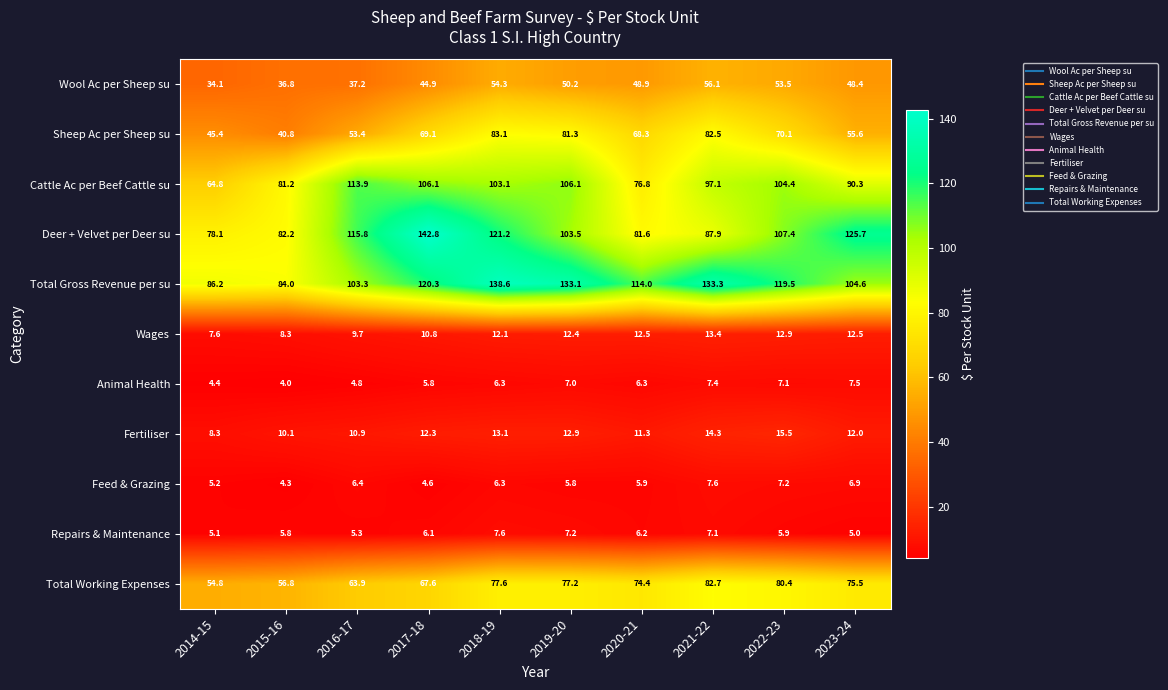

At 2022-23, list the series in order from smallest to largest.

Repairs & Maintenance, Animal Health, Feed & Grazing, Wages, Fertiliser, Wool Ac per Sheep su, Sheep Ac per Sheep su, Total Working Expenses, Cattle Ac per Beef Cattle su, Deer + Velvet per Deer su, Total Gross Revenue per su